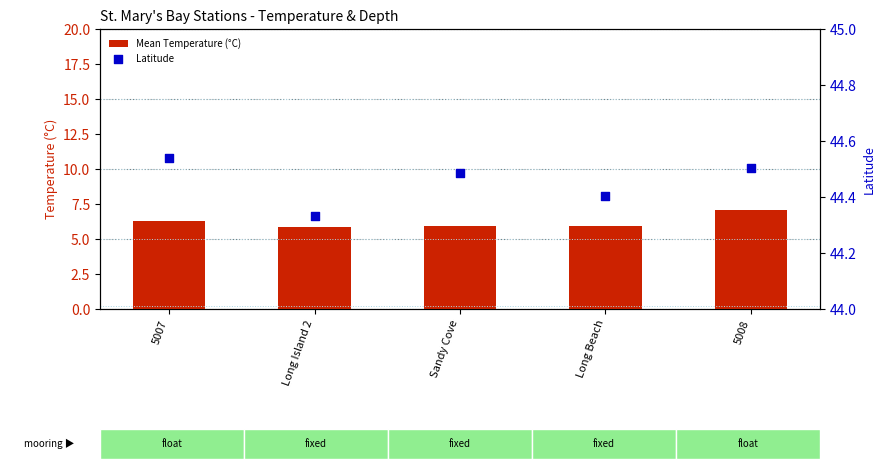

Which series contains the lowest Y value?

Mean Temperature (°C)